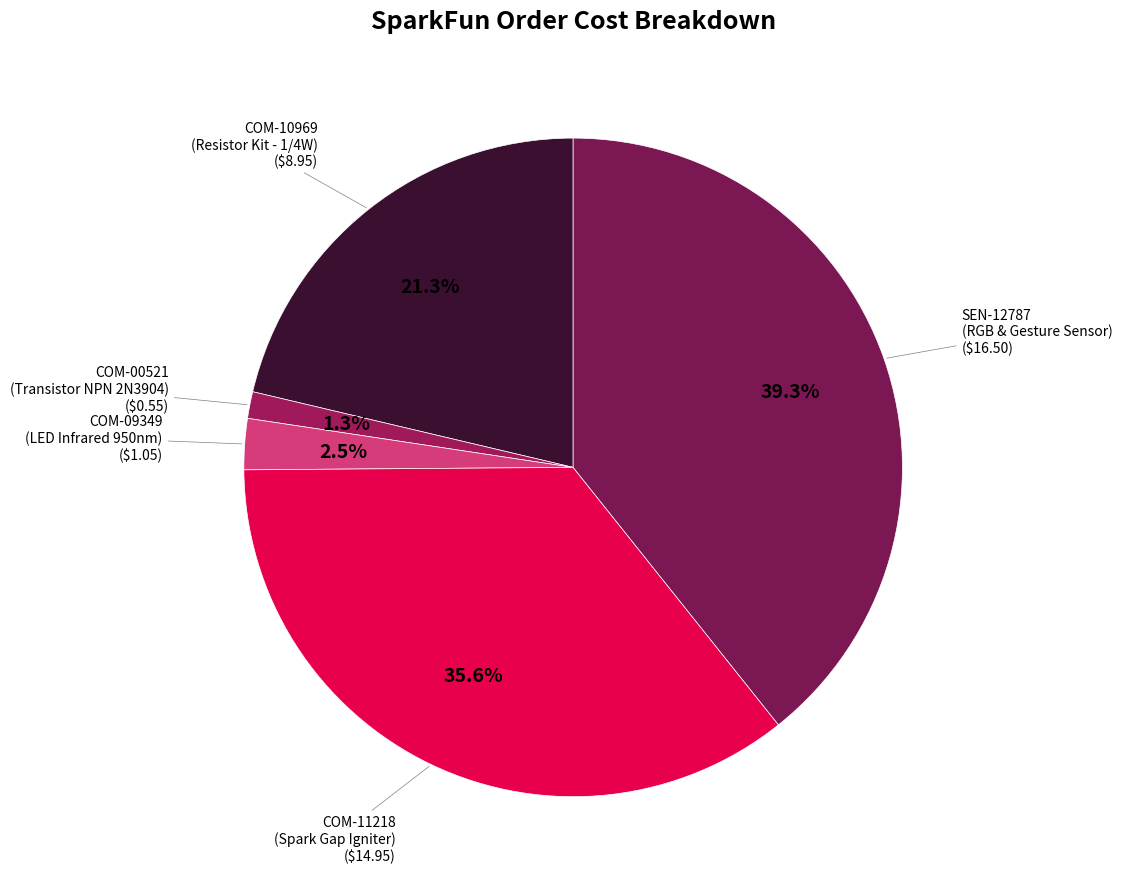

Count the number of slices in the pie.

5